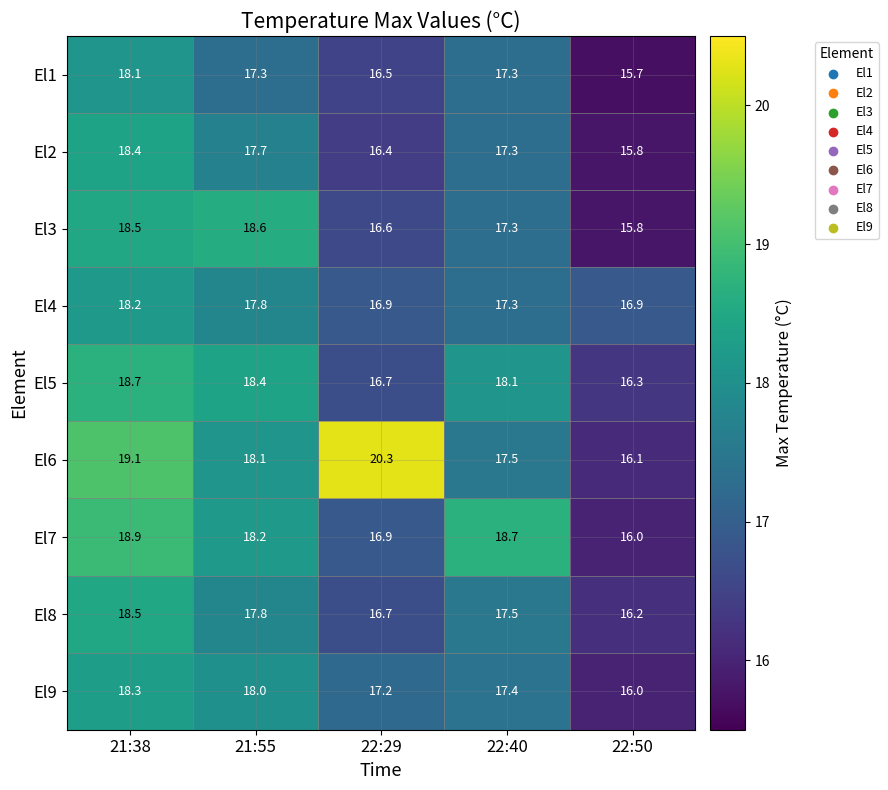

List the series in order of their peak value, highest first.

El6, El7, El5, El3, El8, El2, El9, El4, El1